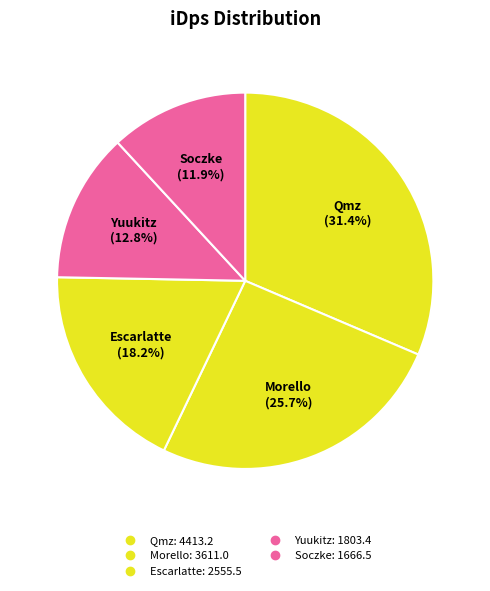

Is there any slice that represents more than half of the pie?

No